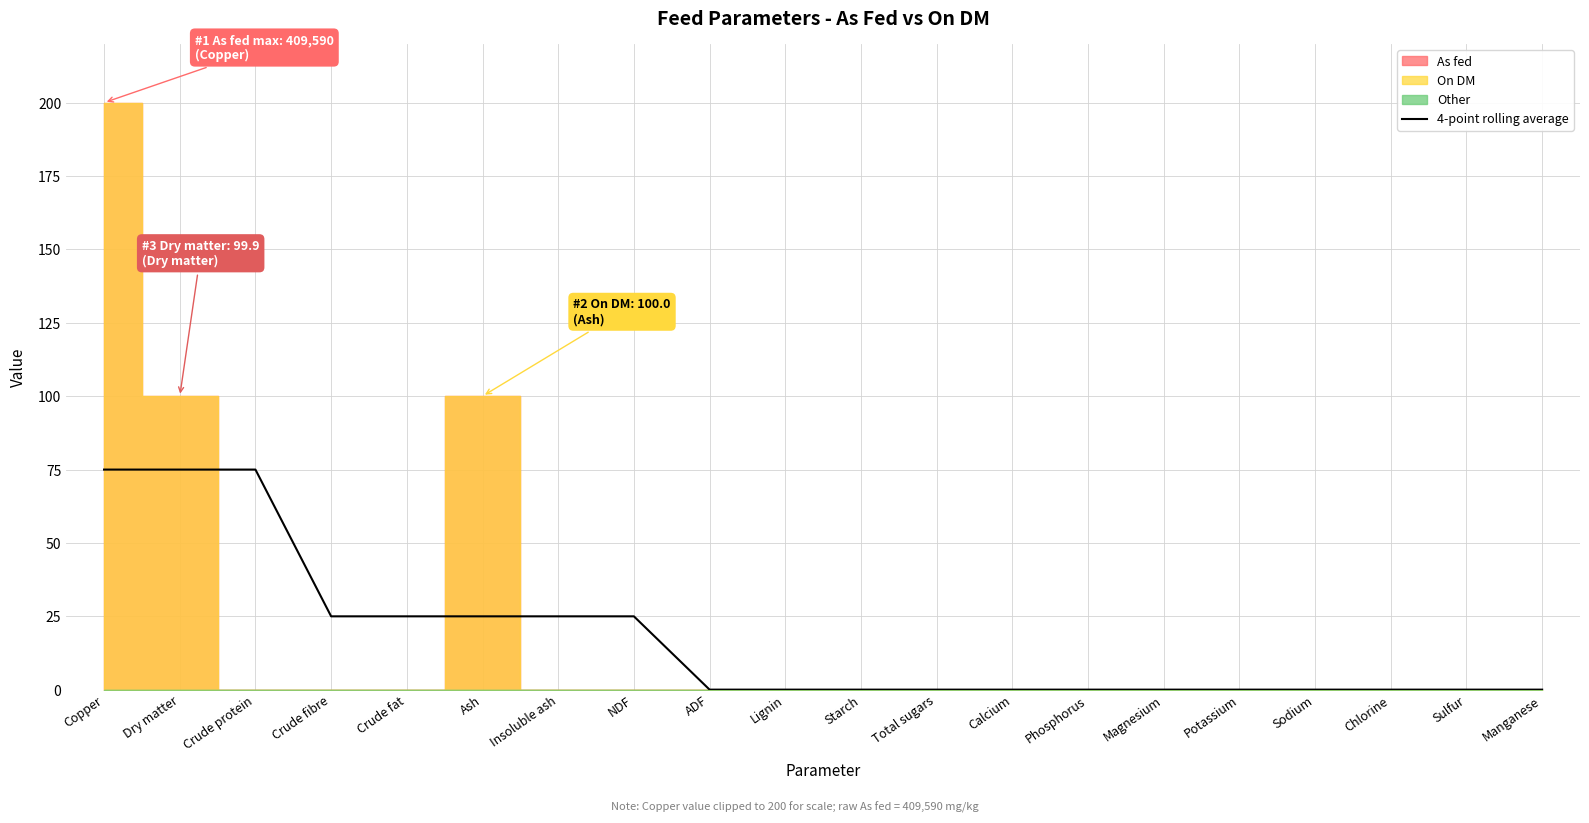

The chart shows a value of 0.0 at ADF. True or false?

True